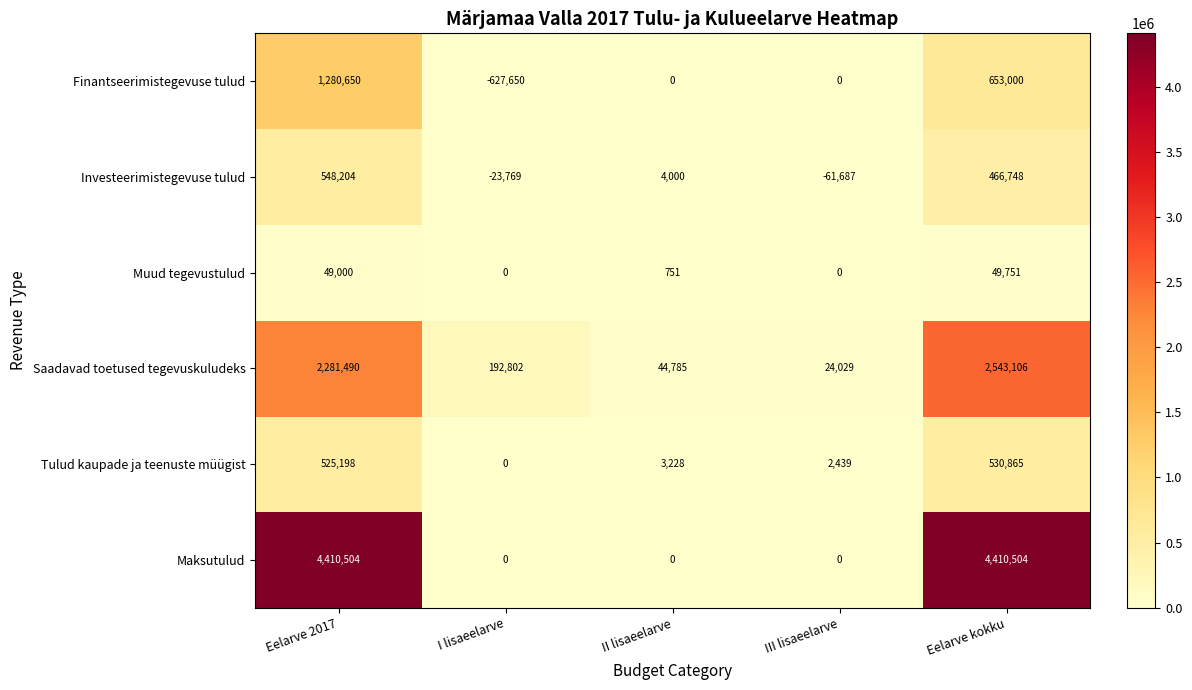

How many distinct data groups are displayed?

6